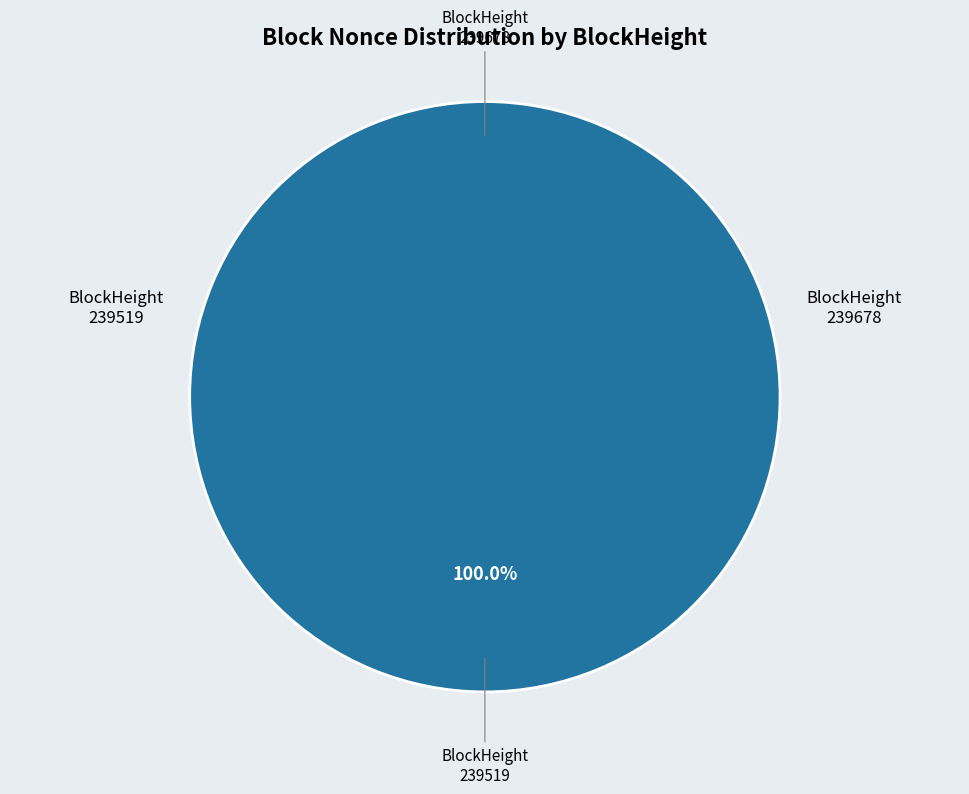

Which has a higher value, 239519 or 239678?

239519